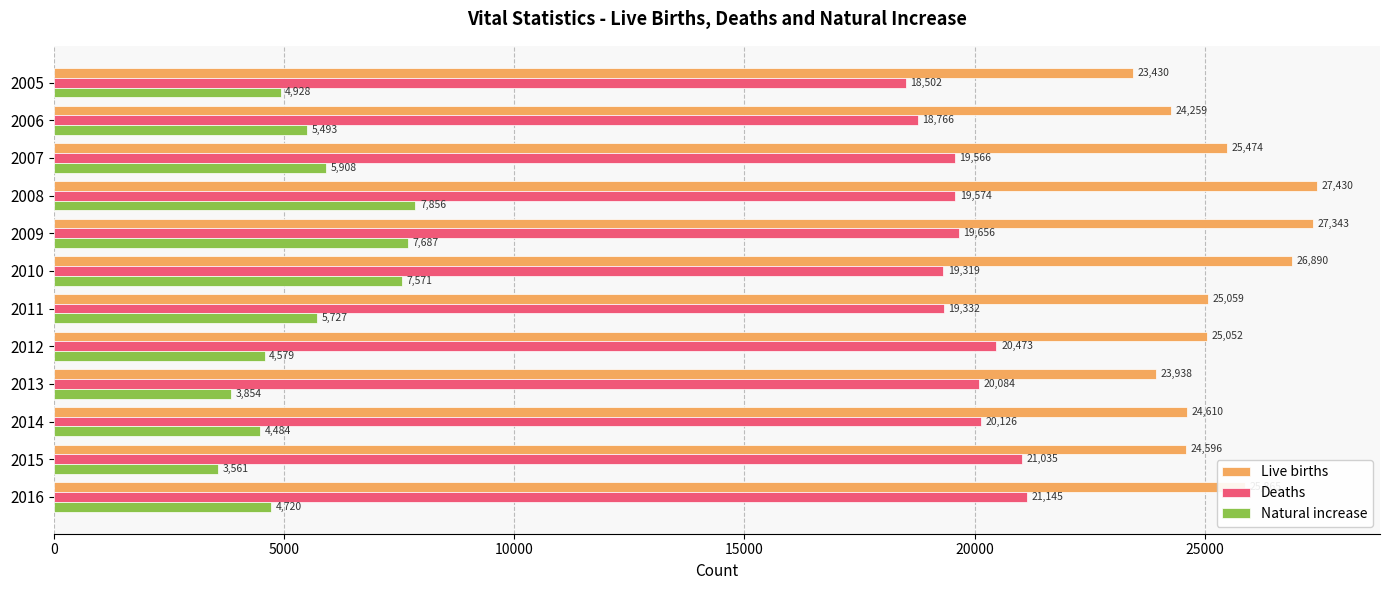

Which category has the highest value in the Deaths series?

2016